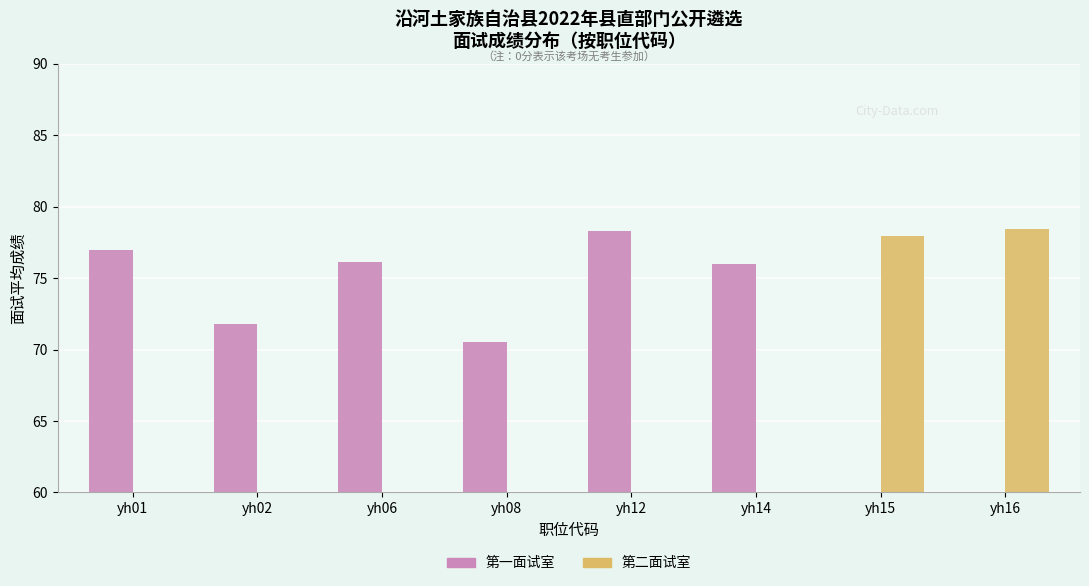

Reading left to right, list all the values displayed in this chart.

第一面试室: yh01=77.0	yh02=71.8	yh06=76.1	yh08=70.5	yh12=78.3	yh14=76.0	yh15=0.0	yh16=0.0
第二面试室: yh01=0.0	yh02=0.0	yh06=0.0	yh08=0.0	yh12=0.0	yh14=0.0	yh15=78.0	yh16=78.4